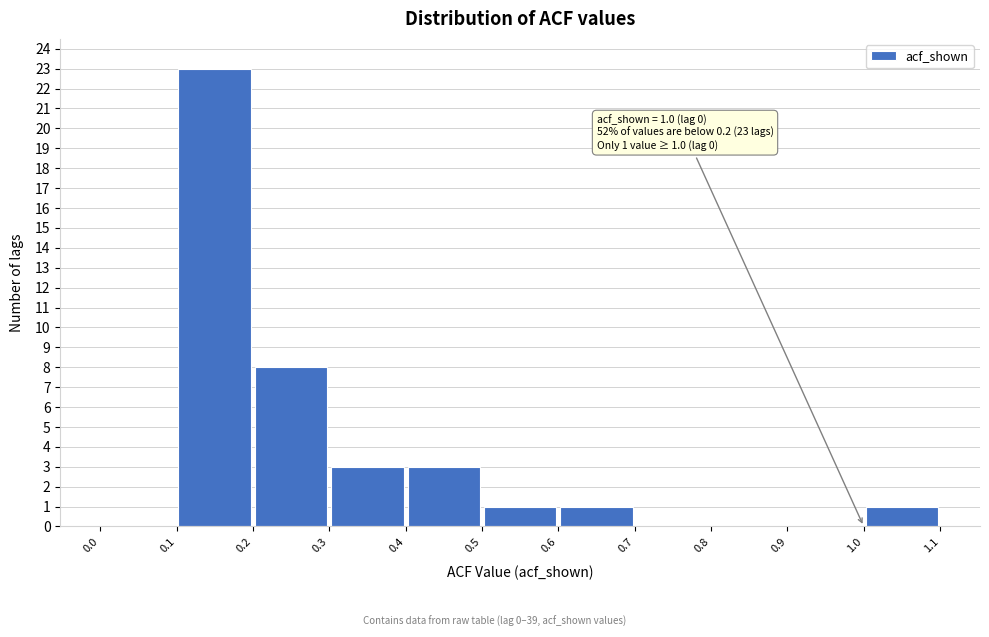

Which range on the x-axis has the tallest bar?

0.1 to 0.2